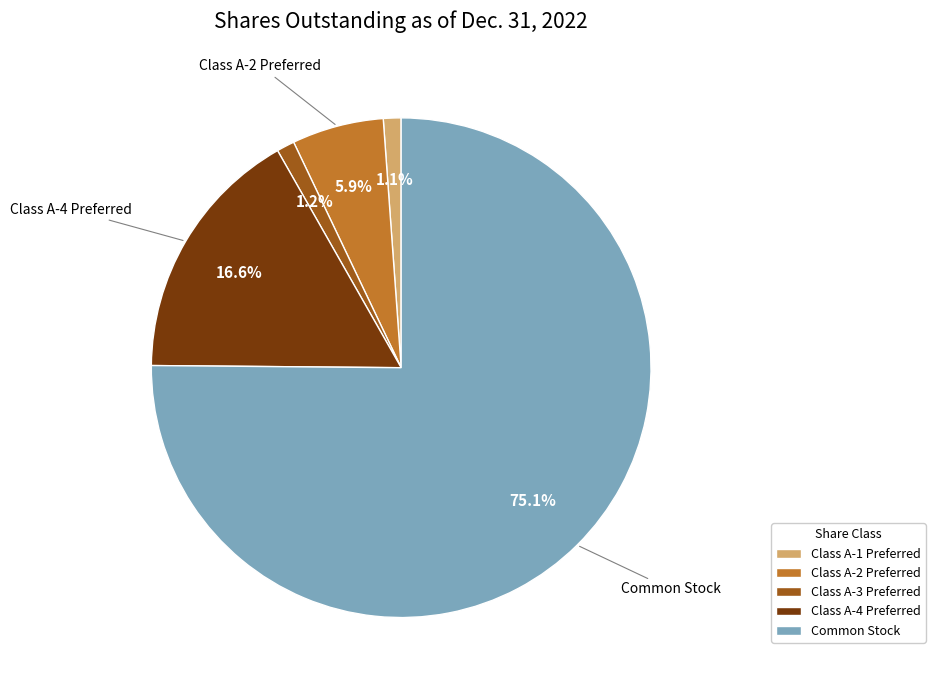

To the nearest percent, what percentage of the pie is Class A-2 Preferred?

6%